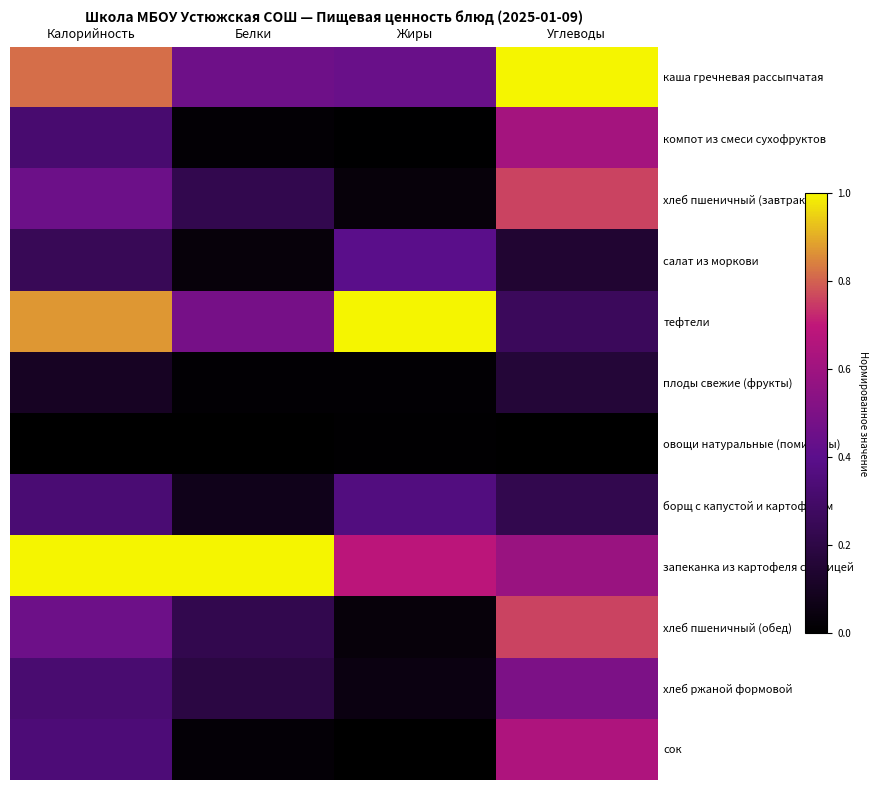

What is the spread (max minus min) of values at Жиры?

1.0